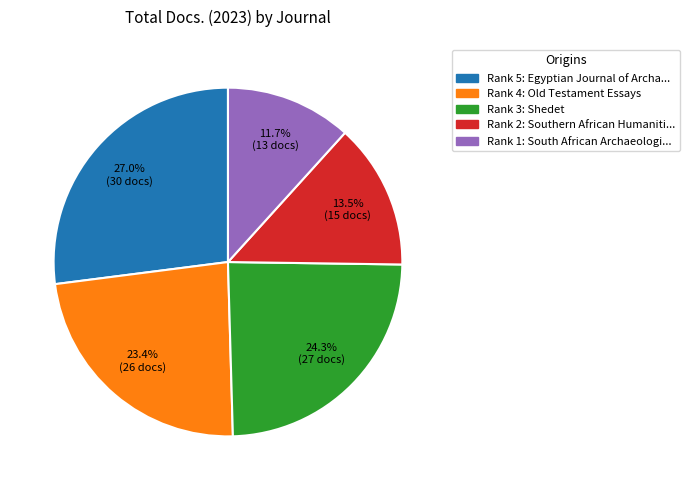

Is there a majority slice in this chart?

No